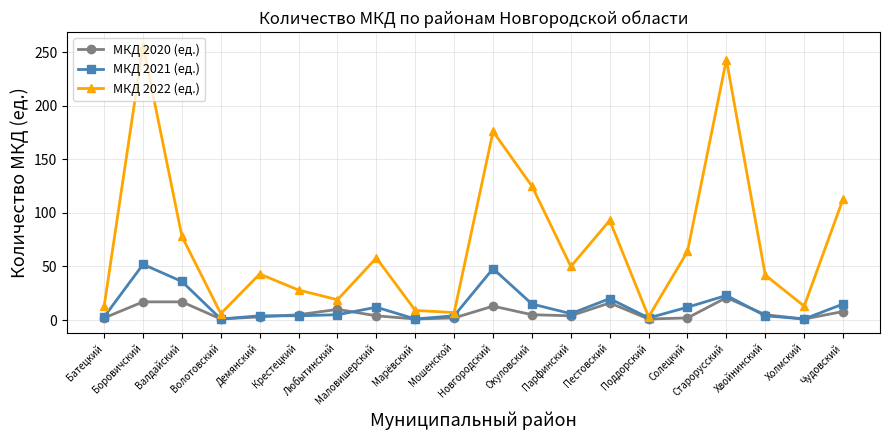

Is this an area chart (filled region under the line)?

No